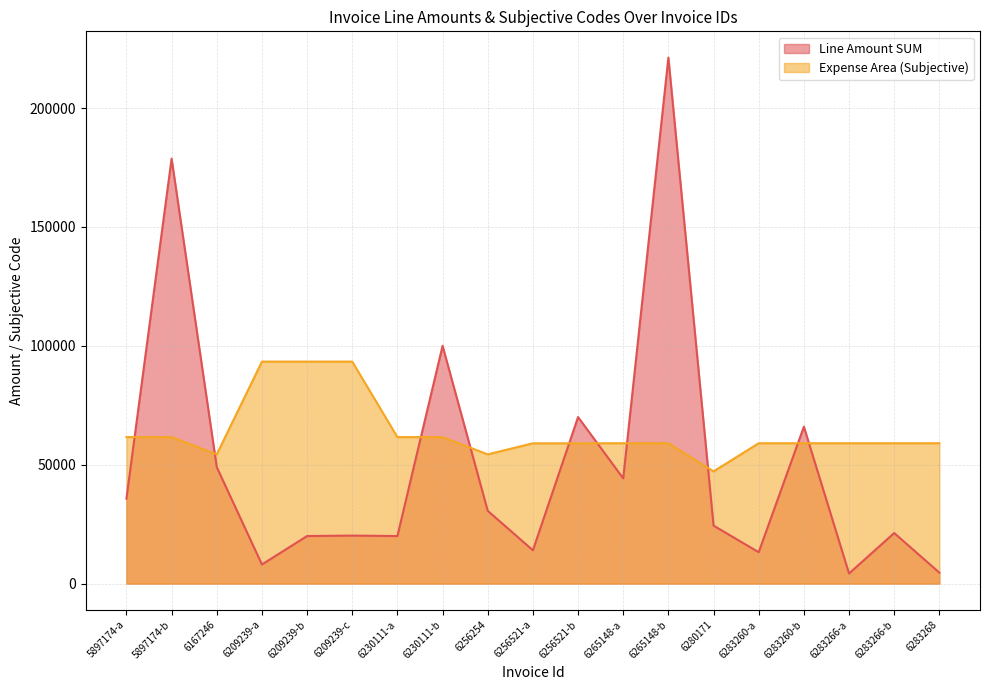

What is the value of the Expense Area (Subjective) point at the 9th from the left?

54360.0